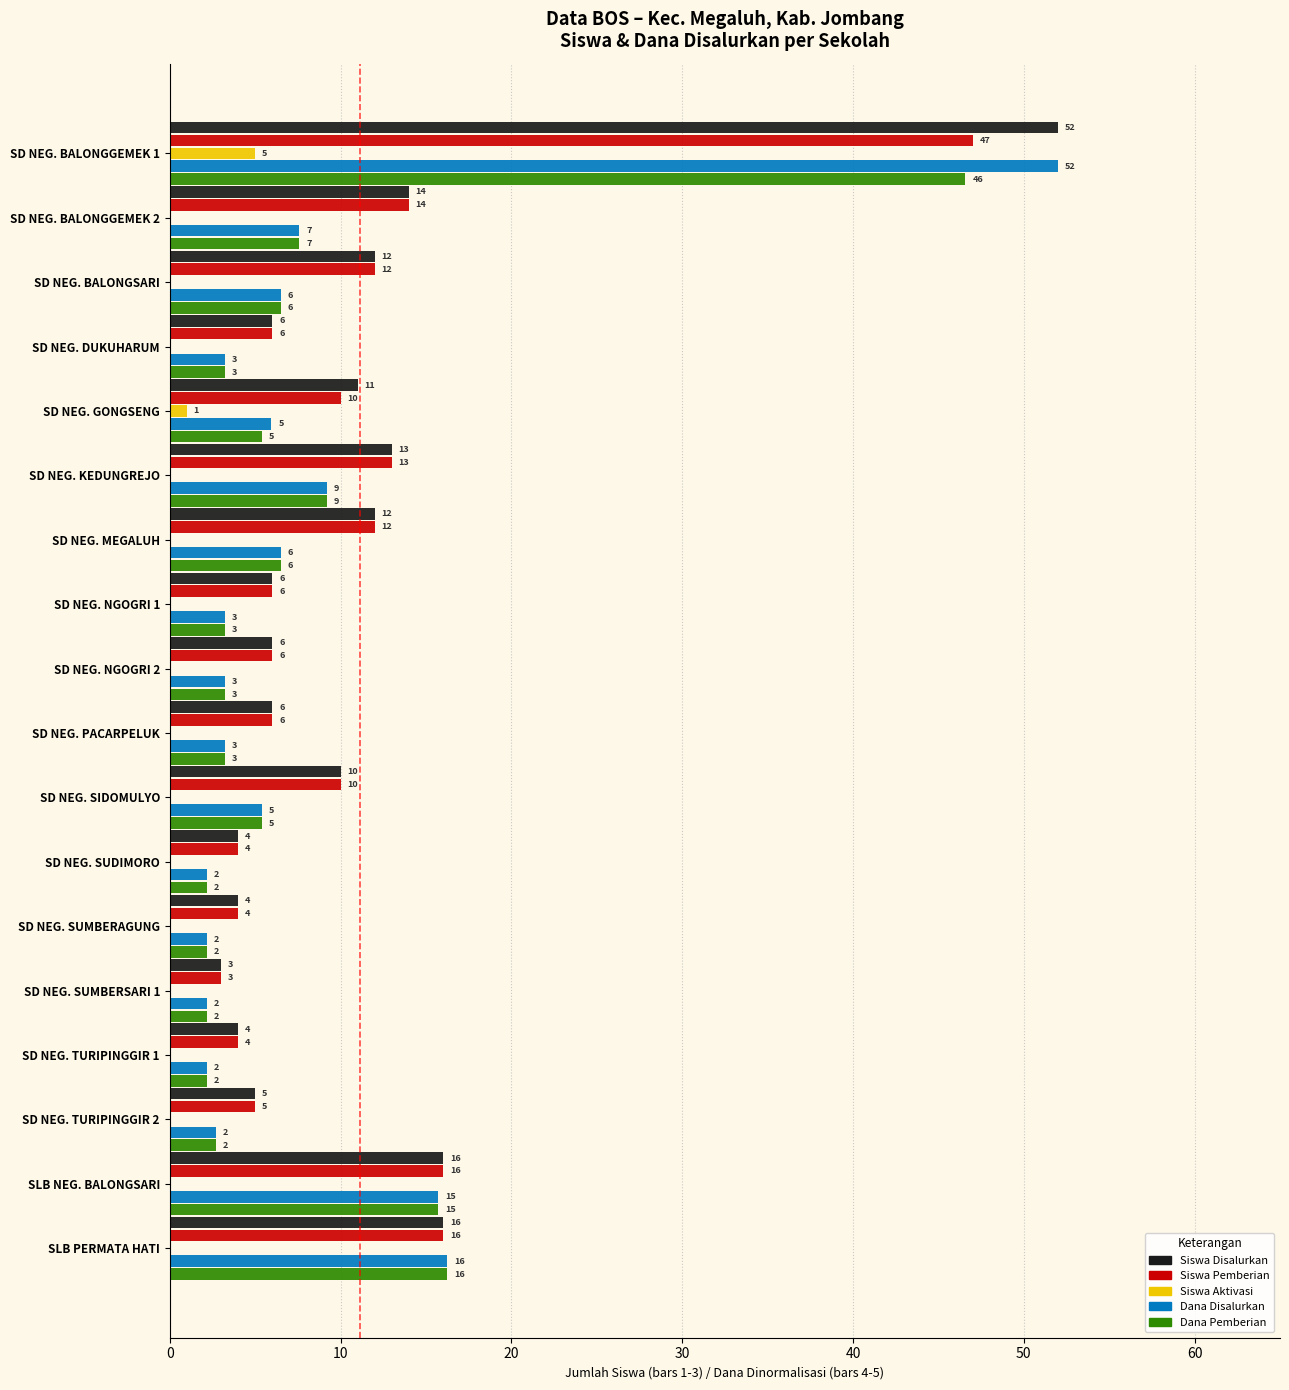

The value of Siswa Disalurkan at SD NEG. KEDUNGREJO is 13.0. True or false?

True